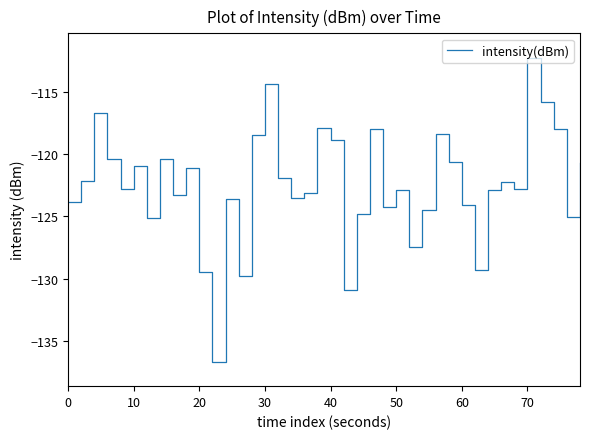

What is the difference between the second highest and second lowest values?

16.5